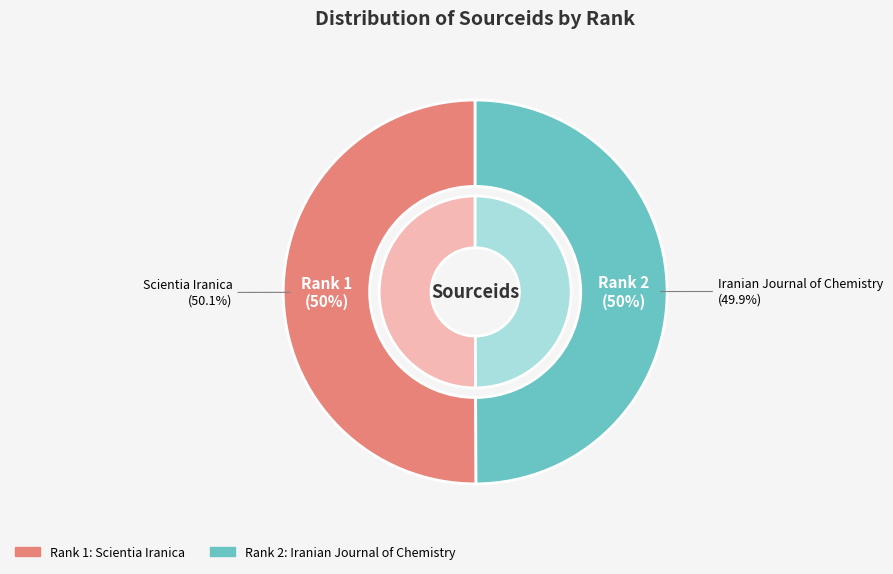

What percentage do Scientia Iranica and Iranian Journal of Chemistry together represent?

100.0%